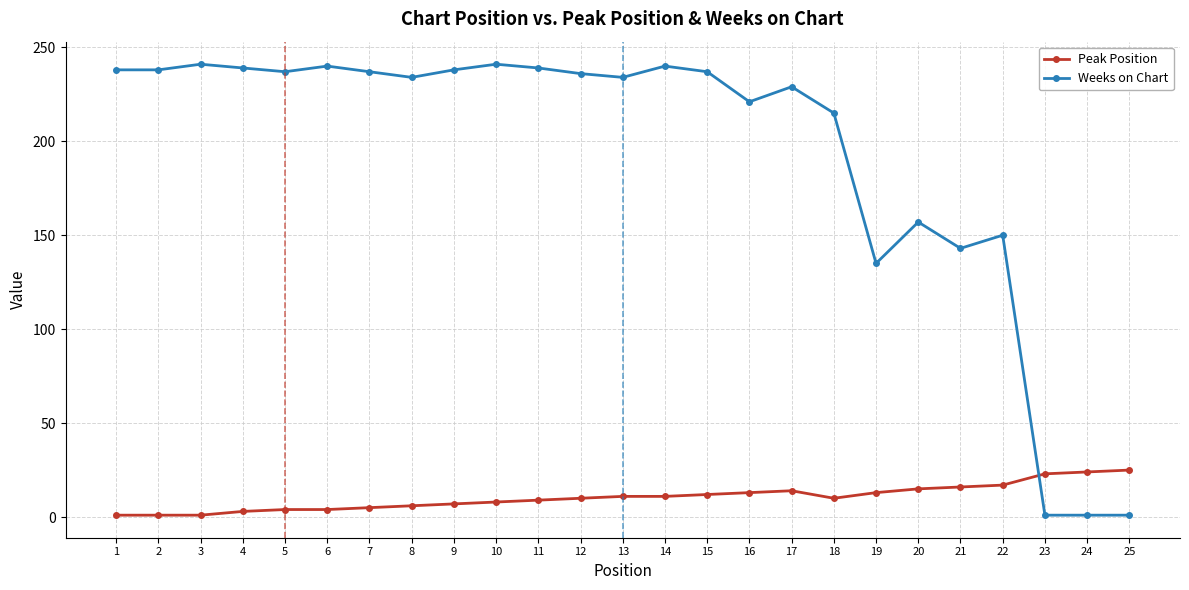

What is the total value across all series at 14?

251